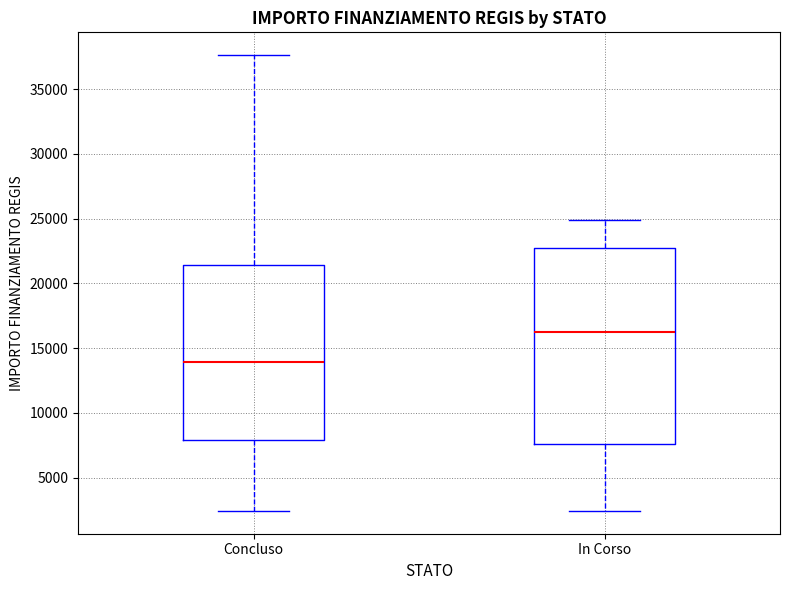

Where does the lower whisker of the box for Concluso end on the y-axis? The values are not printed on the chart, so give them approximately, as read against the axis.

2500